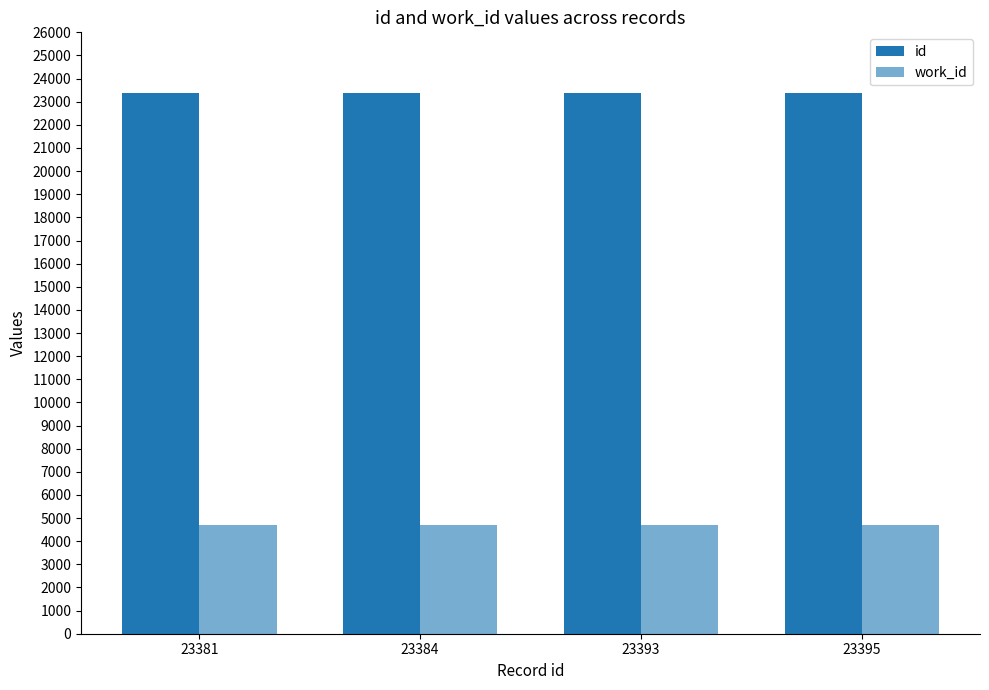

Rank the categories by work_id value from lowest to highest.

23381, 23384, 23393, 23395